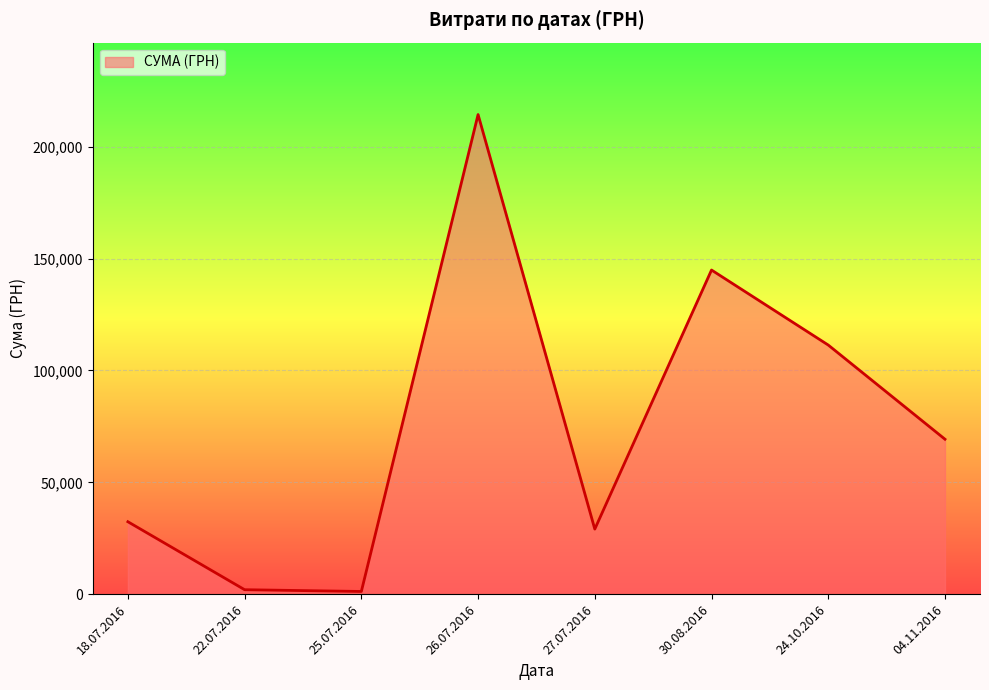

How many values are below 69252?

4